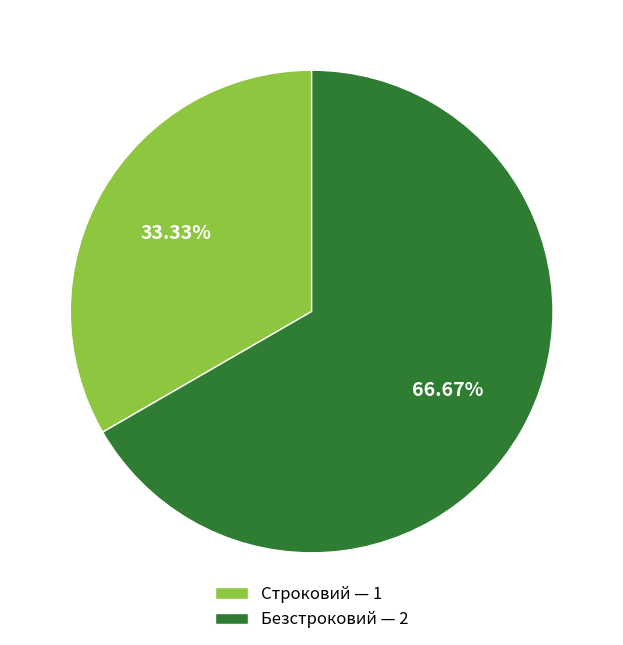

Is it true that Строковий is 47% of the pie?

False